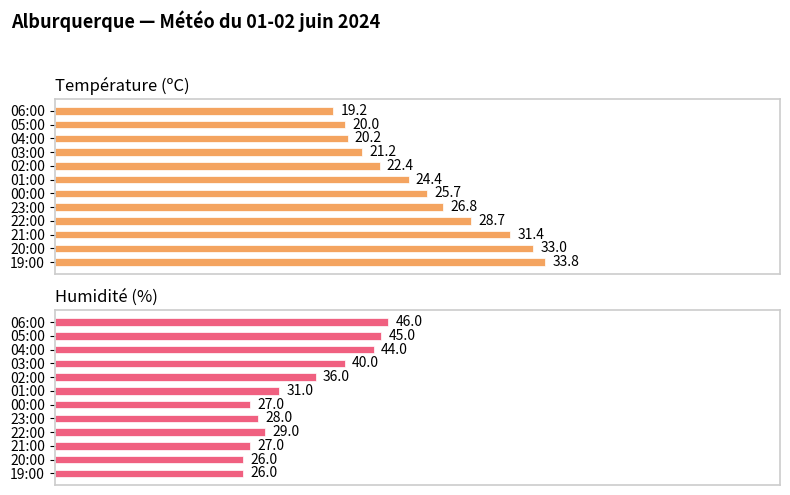

What is the greatest value displayed?

46.0